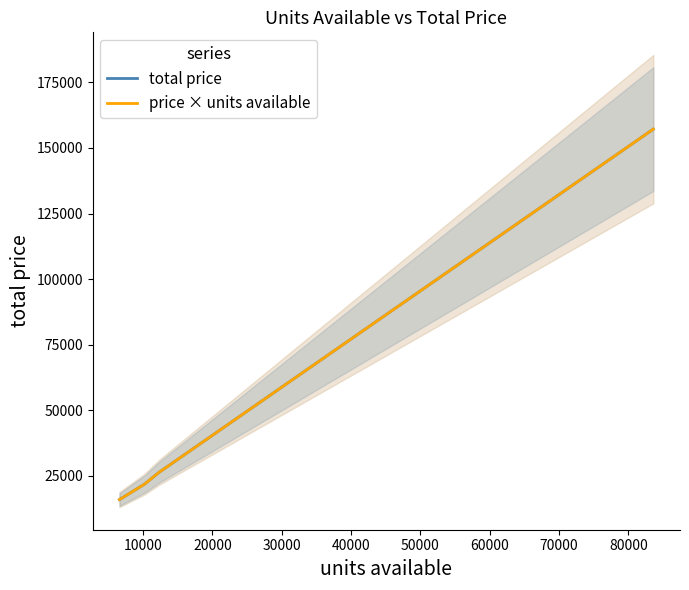

True or false: price × units available has more than 0 interior local peaks.

False